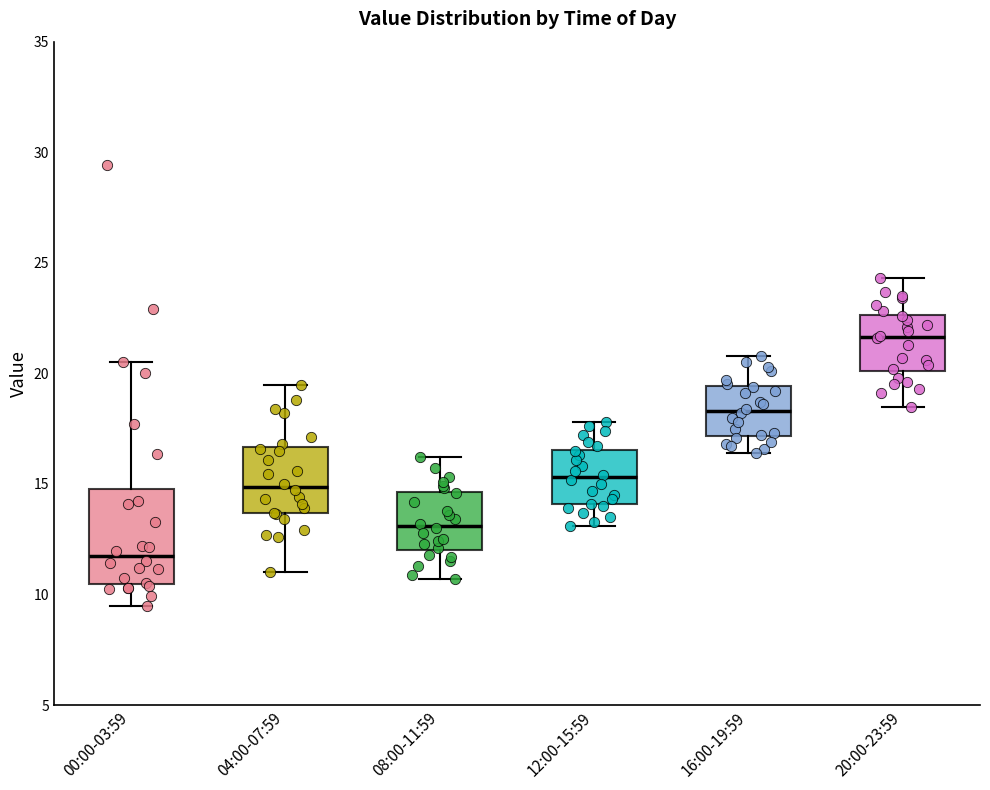

Where is the upper edge of the box for 20:00-23:59 on the y-axis? The values are not printed on the chart, so give them approximately, as read against the axis.

22.5